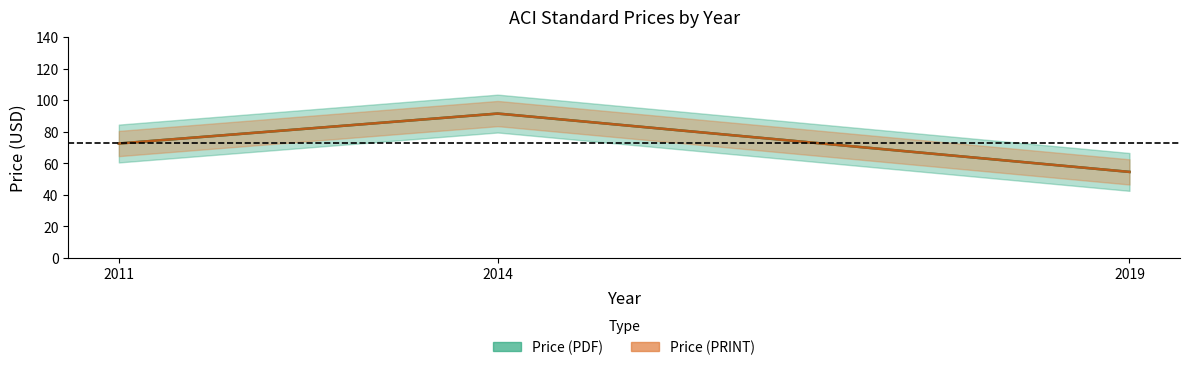

How many values in the Price (PRINT) series are below 72?

1